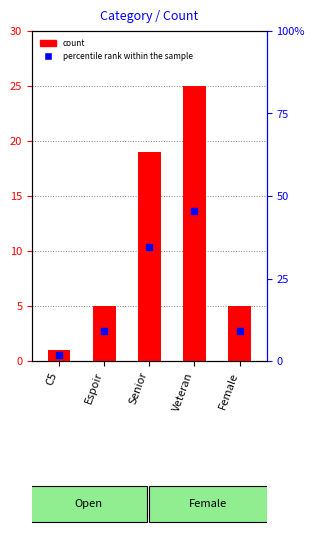

Which series contains the lowest Y value?

count